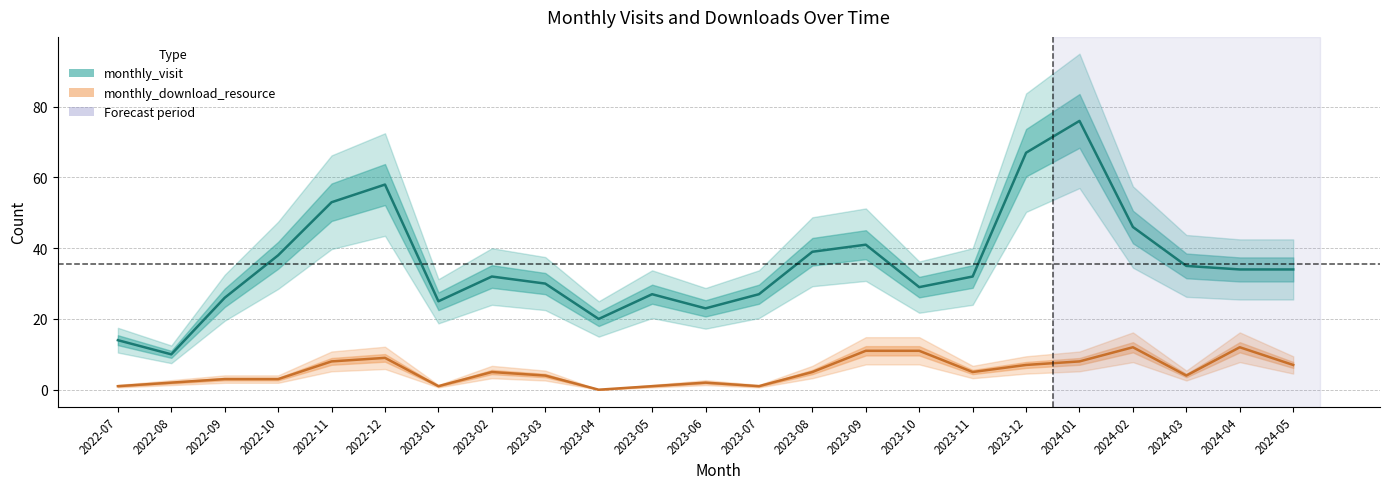

Count the number of categories in the chart.

23